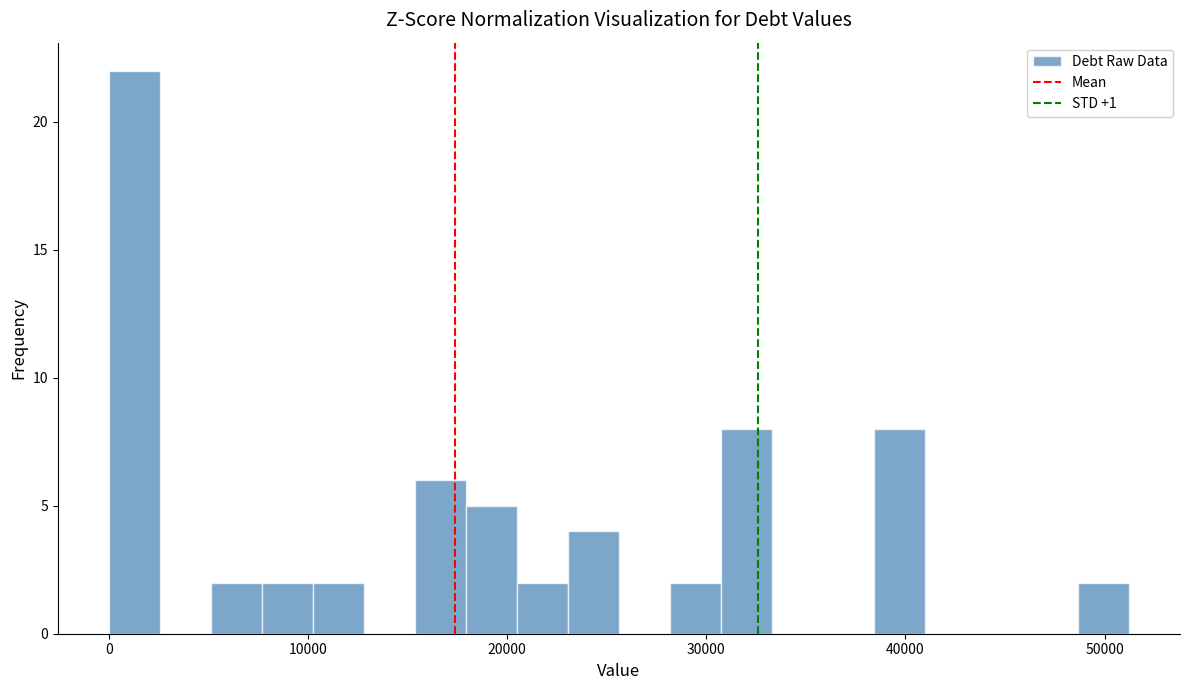

Read against the x-axis, roughly where is the centre of the tallest bar?

1000